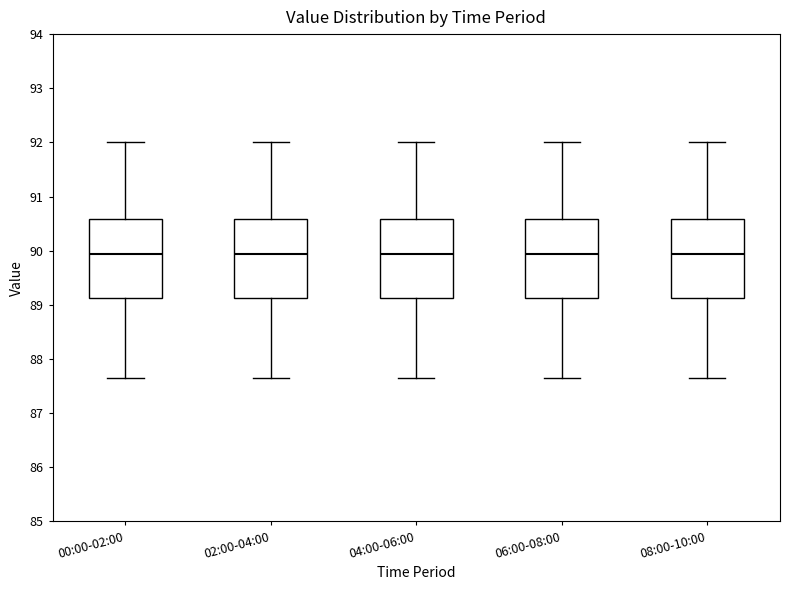

Where does the upper whisker of the box for 02:00-04:00 end on the y-axis? The values are not printed on the chart, so give them approximately, as read against the axis.

92.0